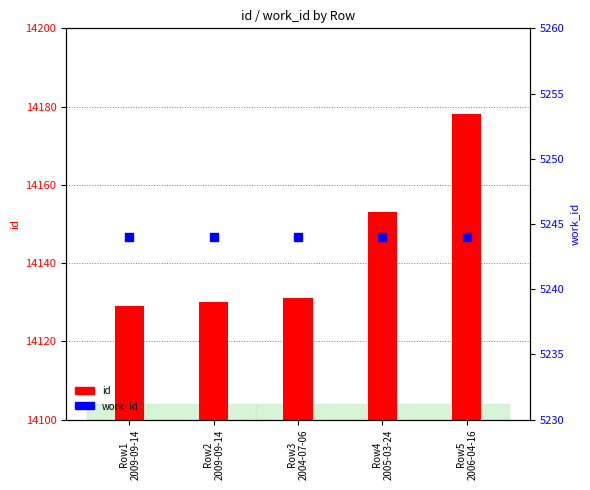

Which series contains the lowest Y value?

work_id